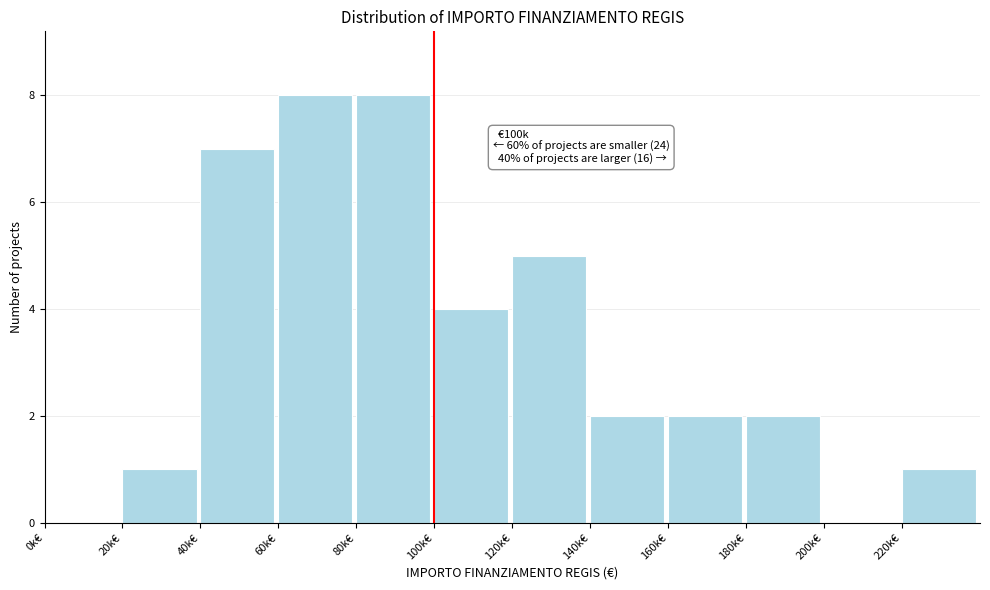

Reading right to left, what are all the values shown in this chart?

220k€=1	200k€=0	180k€=2	160k€=2	140k€=2	120k€=5	100k€=4	80k€=8	60k€=8	40k€=7	20k€=1	0k€=0